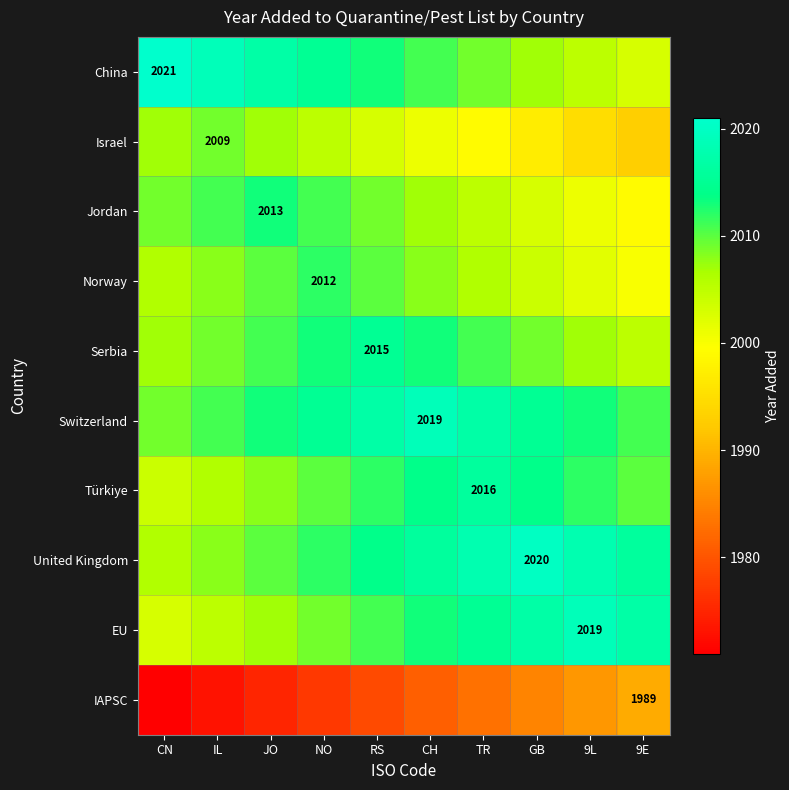

What is the total value across all series at GB?

20071